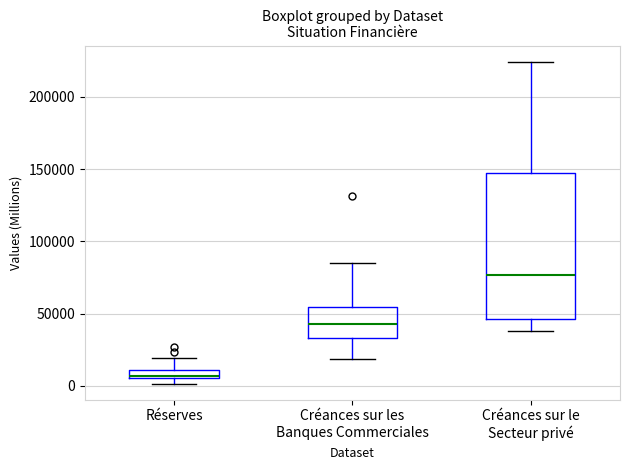

Which box's median line is the highest?

Créances sur le Secteur privé